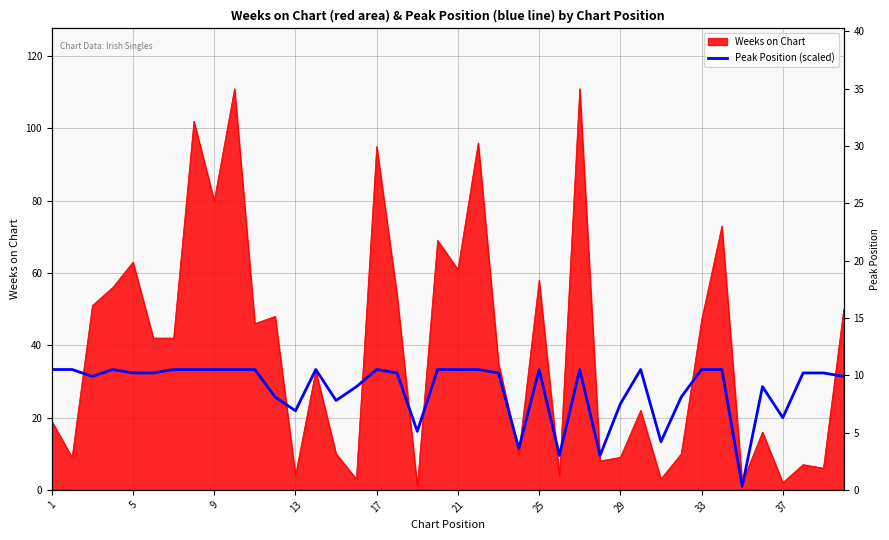

Between 20 and 5, which is larger?

20